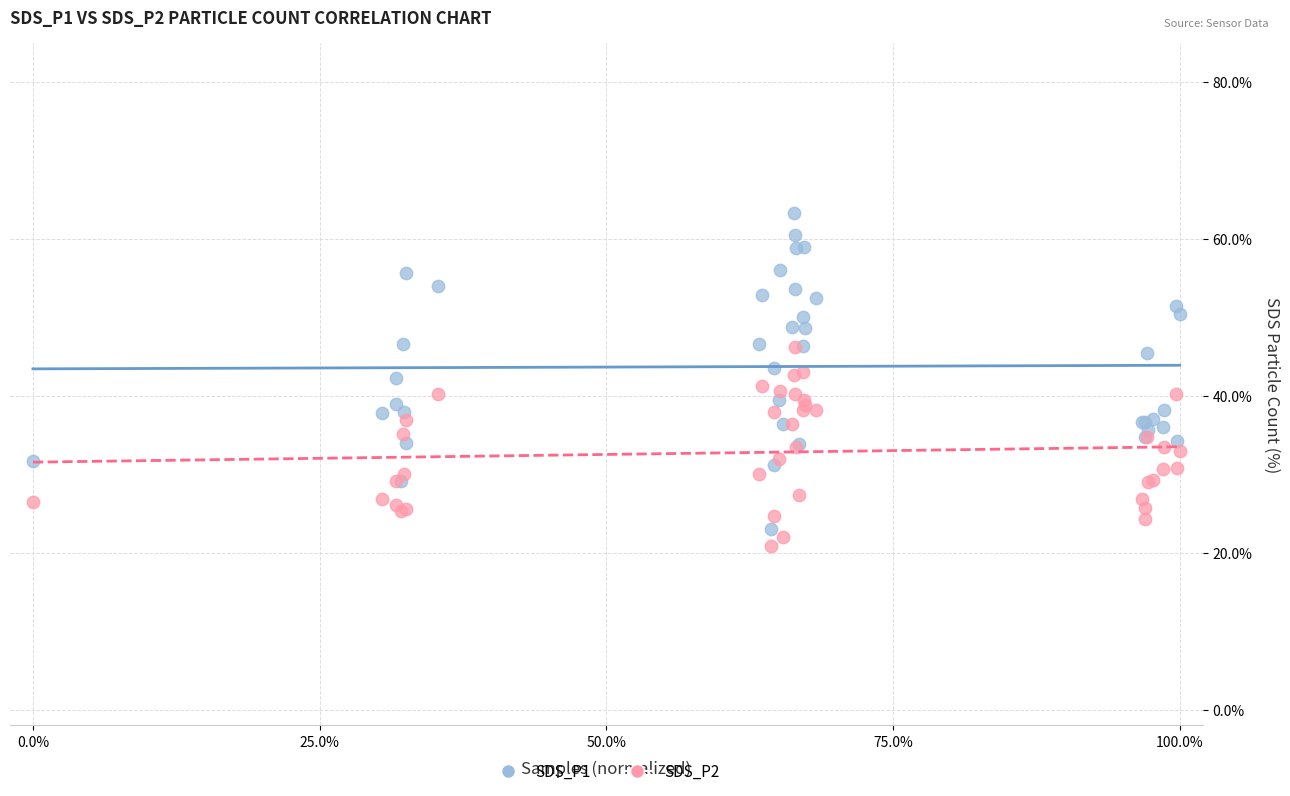

Which series has the widest spread of Y values?

SDS_P1